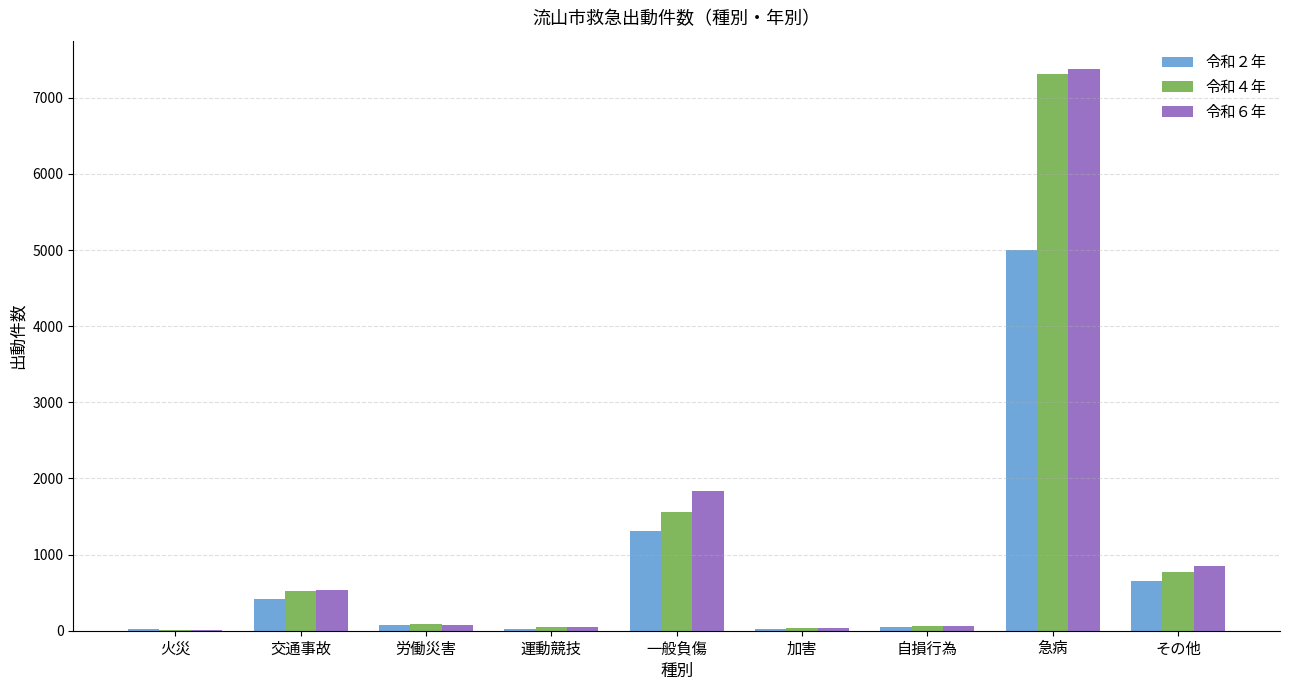

Is it true that 令和４年 equals 1555 at 一般負傷?

True